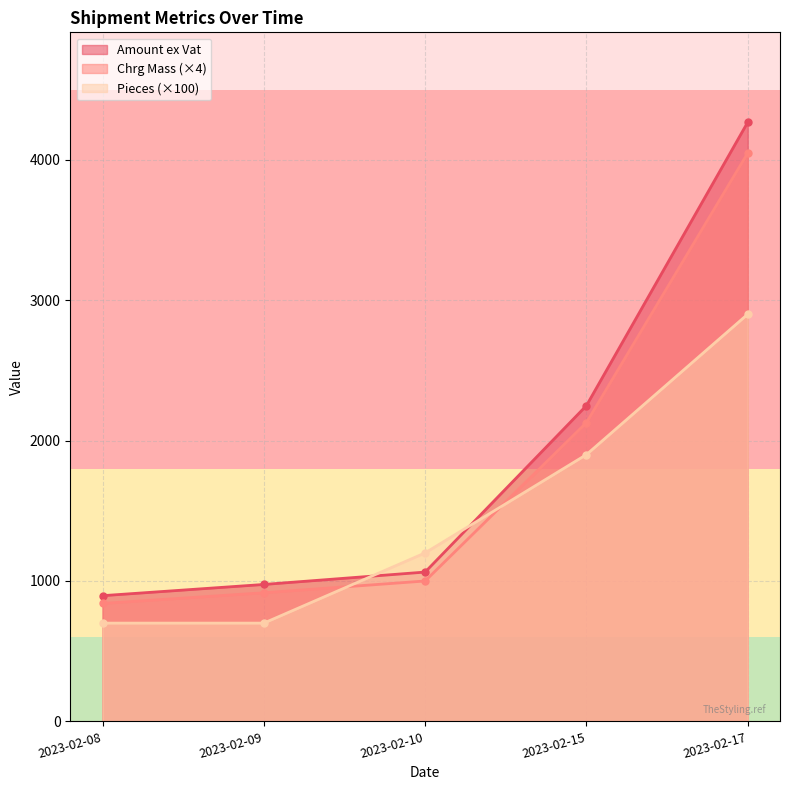

Does the chart display data point markers on the line(s)?

Yes